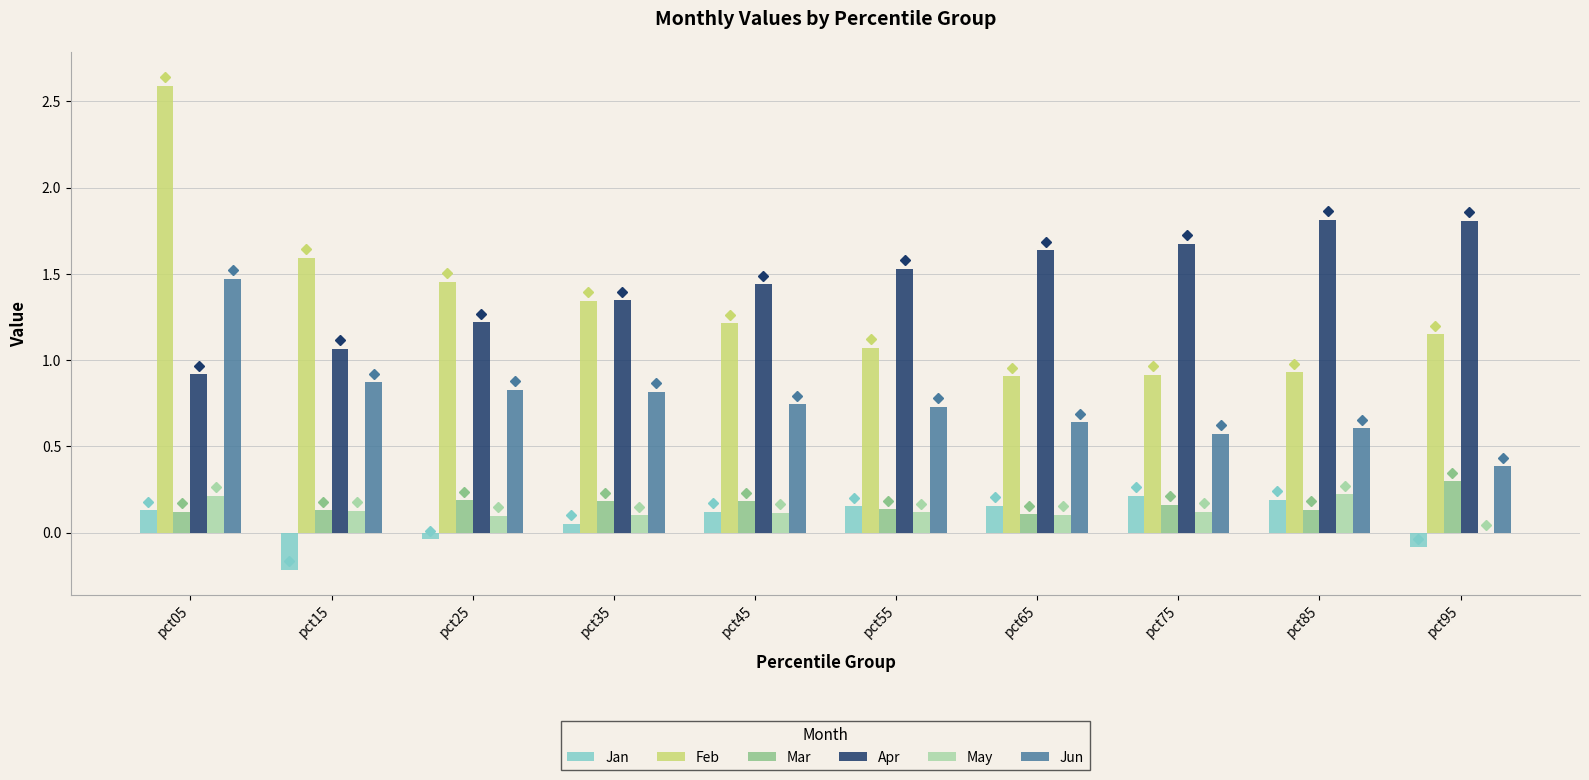

Does the chart contain stacked bars?

No